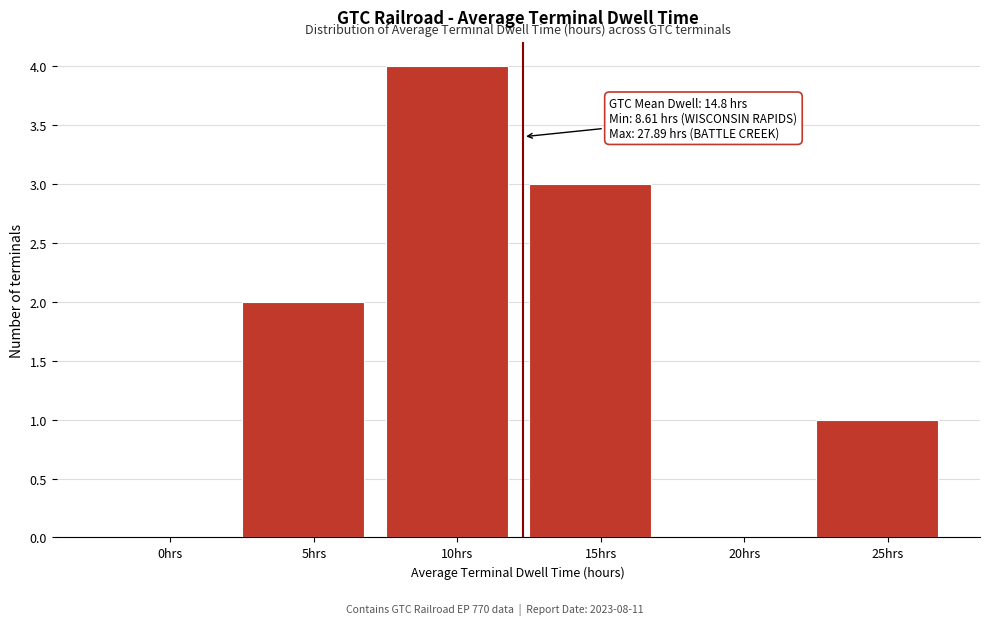

Reading left to right, transcribe all the data shown in this chart.

0hrs=0	5hrs=2	10hrs=4	15hrs=3	20hrs=0	25hrs=1